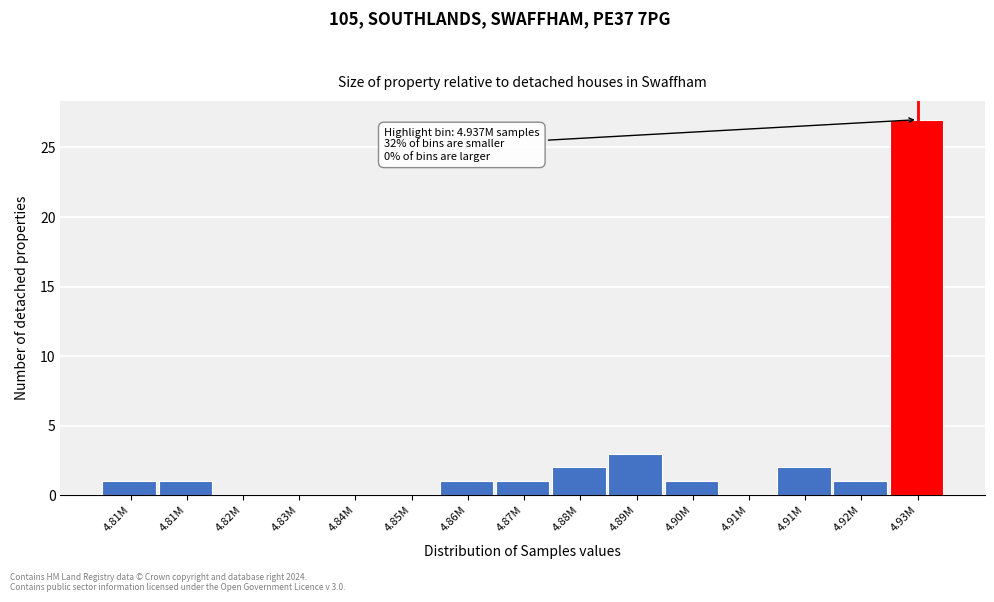

Are the bars horizontal?

No